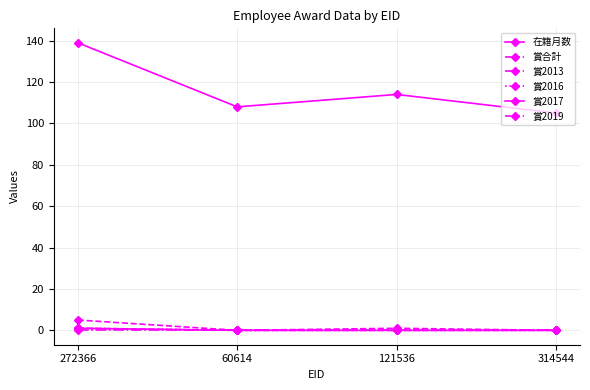

What is the difference between the maximum and minimum values in the 賞合計 series?

5